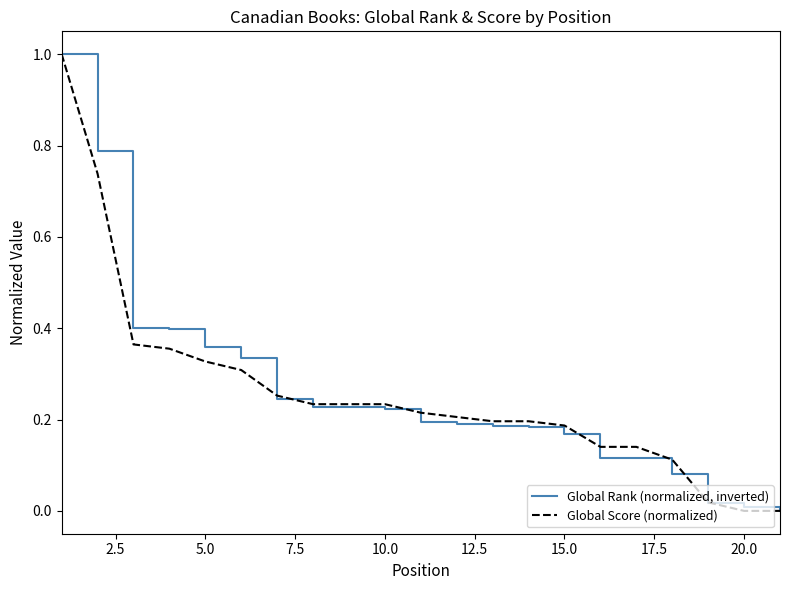

What is the maximum value shown in the chart?

1.0